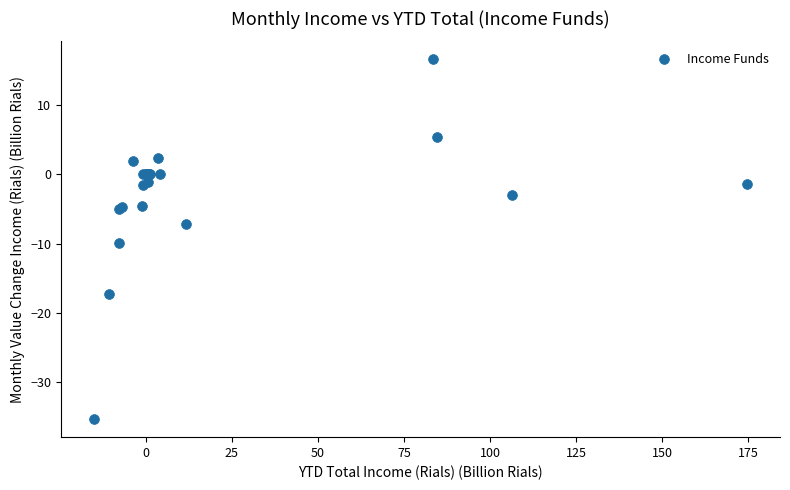

What Y value in the scatter plot is closest to -9?

-9.9